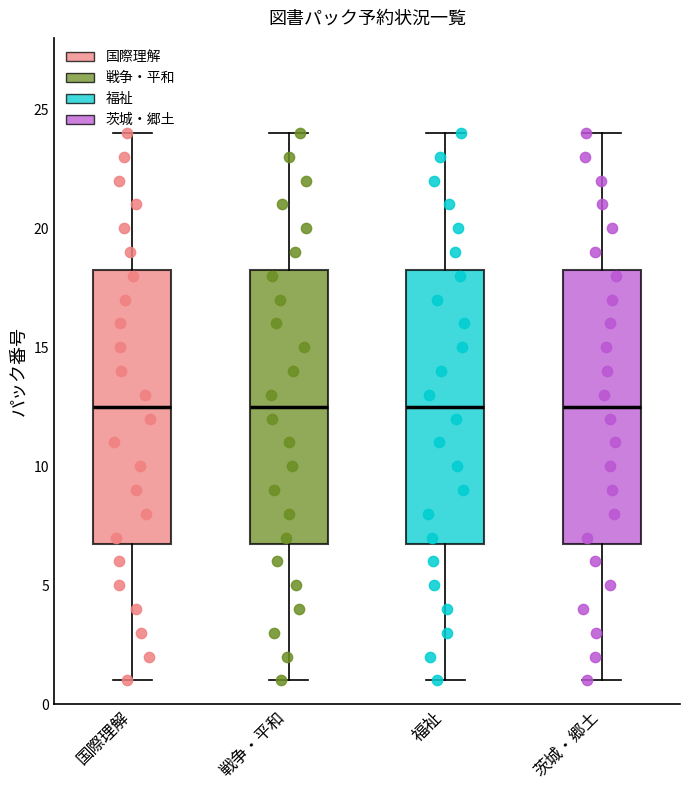

Reading left to right, read every box against the y-axis: the position of its median line, the range the box covers, and the ends of its whiskers. The values are not printed on the chart, so give them approximately, as read against the axis.

国際理解: median 12.5, box 7.0 to 18.5, whiskers 1.0 to 24.0
戦争・平和: median 12.5, box 7.0 to 18.5, whiskers 1.0 to 24.0
福祉: median 12.5, box 7.0 to 18.5, whiskers 1.0 to 24.0
茨城・郷土: median 12.5, box 7.0 to 18.5, whiskers 1.0 to 24.0